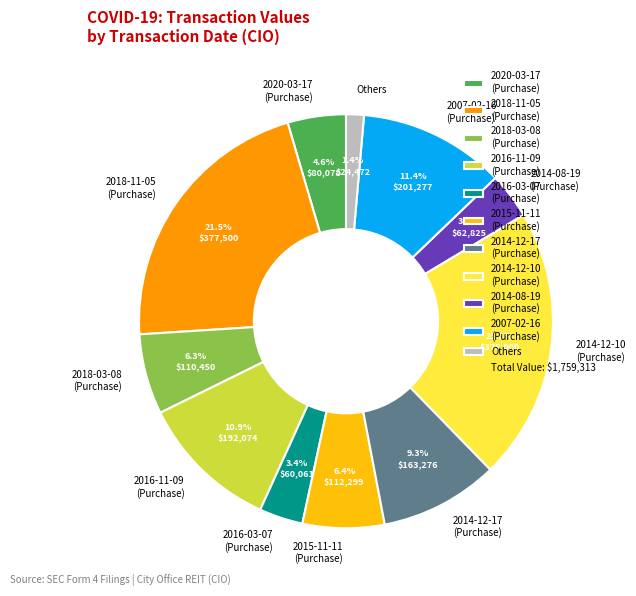

Is the sum of 2007-02-16 (Purchase) and 2014-12-10 (Purchase) greater than half?

No